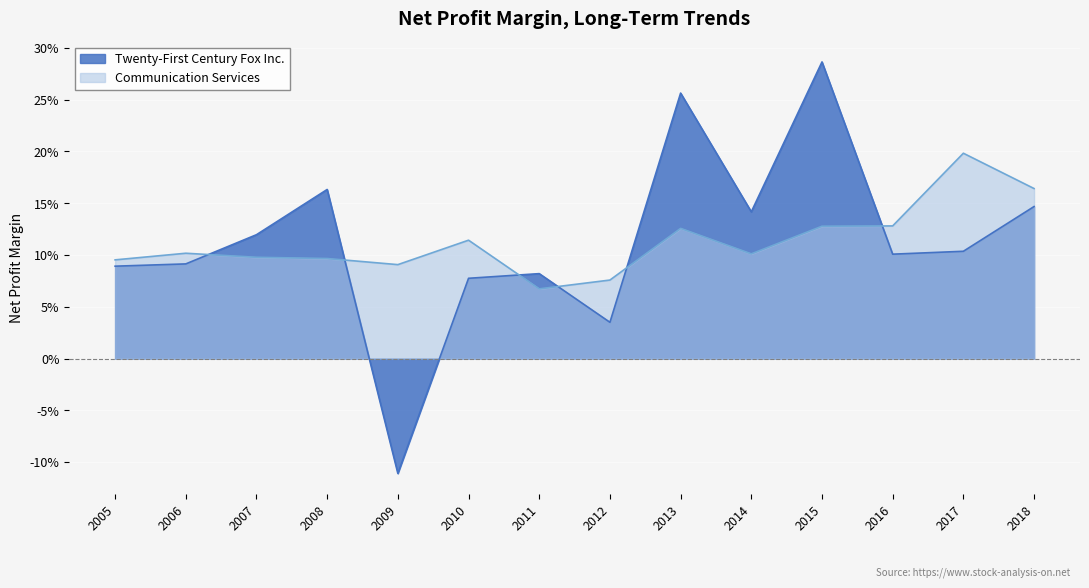

The value of Communication Services at 2016 is 0.0. True or false?

False